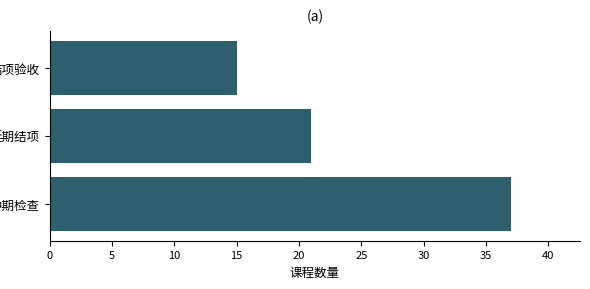

What is the sum of all values?

73